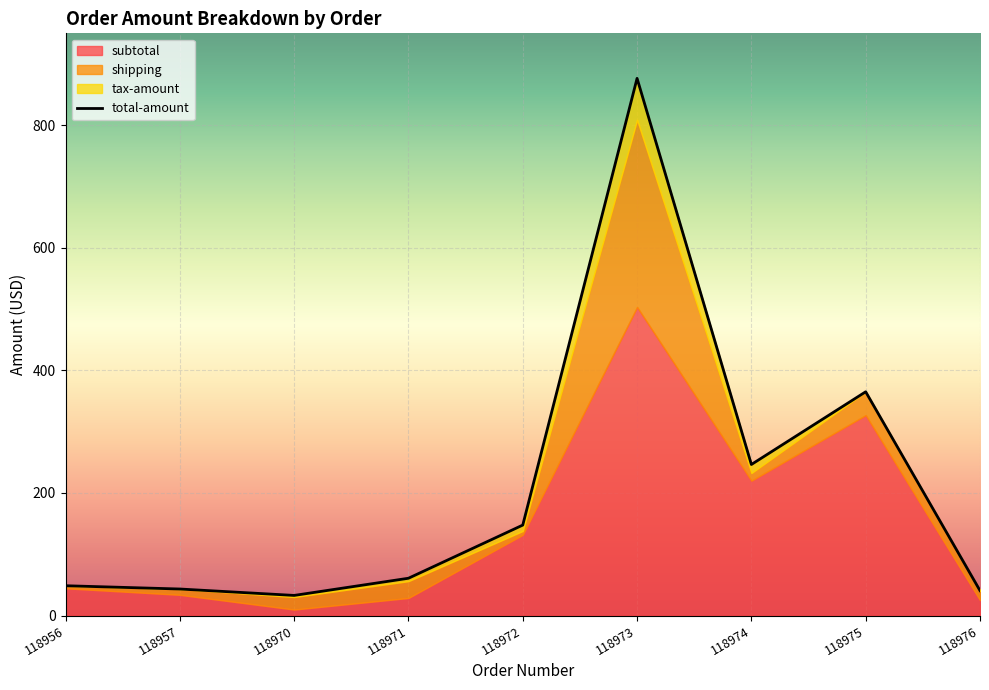

What is the sum of all shipping values?

439.5